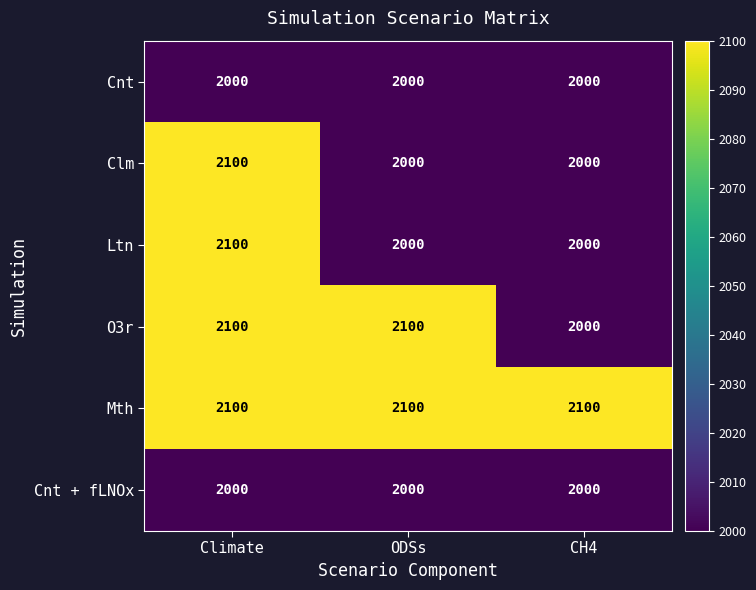

The Cnt + fLNOx series shows 574 at CH4. True or false?

False